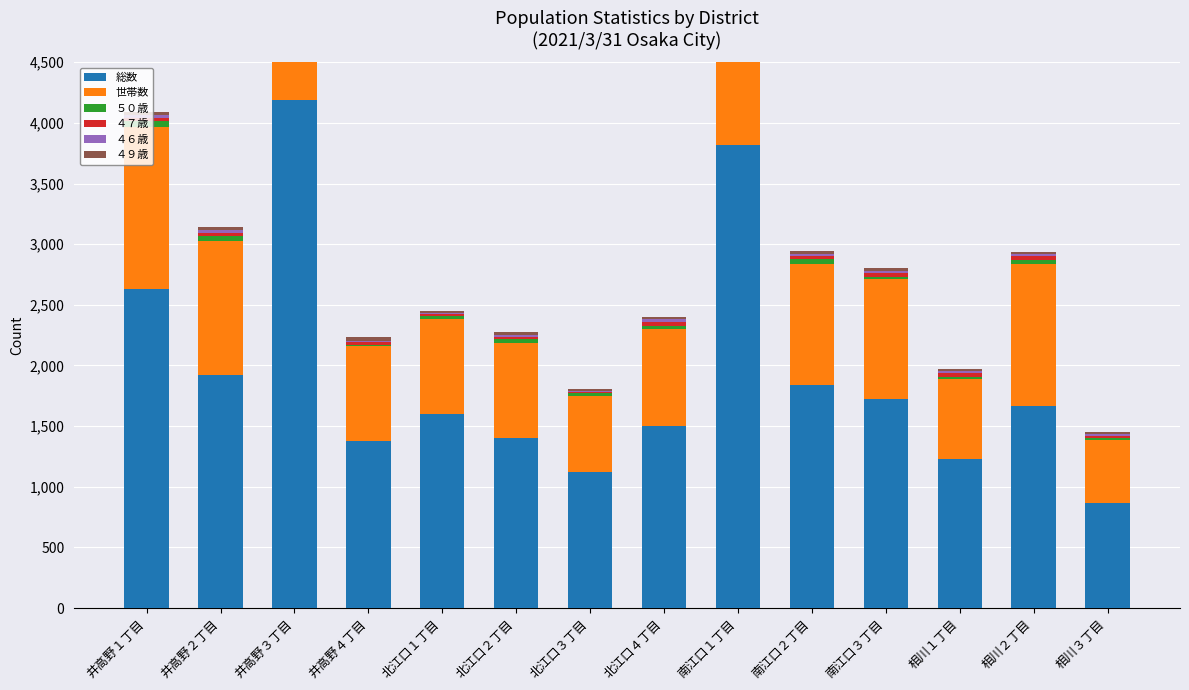

How many data points in ５０歳 are above 36?

5